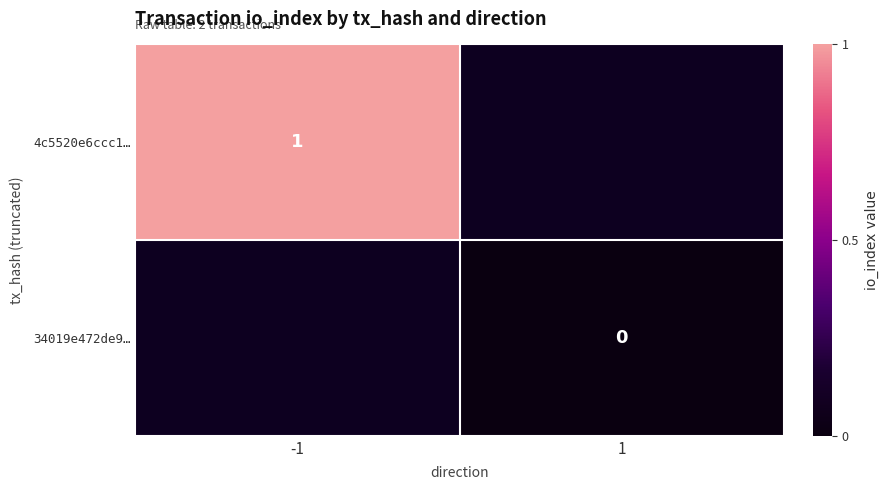

True or false: 4c5520e6ccc1… has a value of 1 at -1.

True